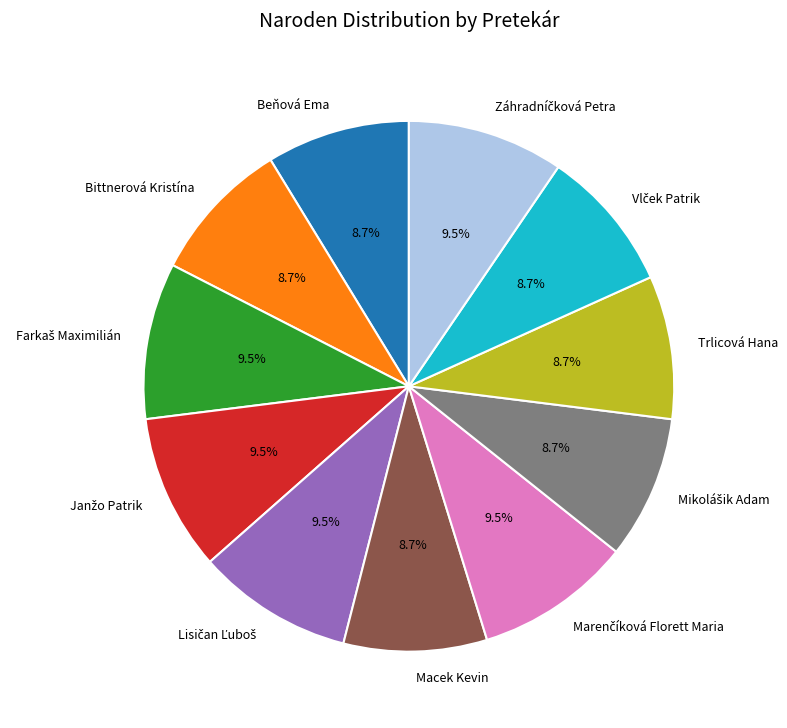

Does any single category account for the majority?

No